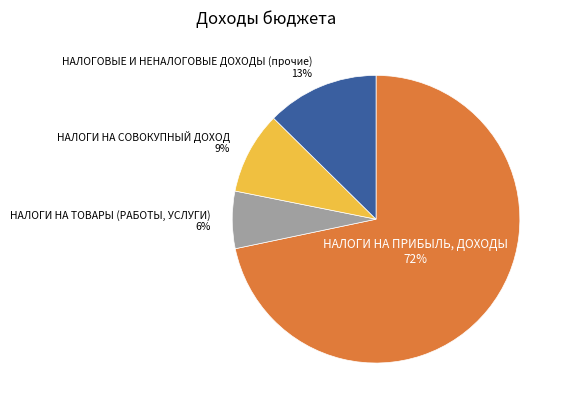

Is there a majority slice in this chart?

Yes